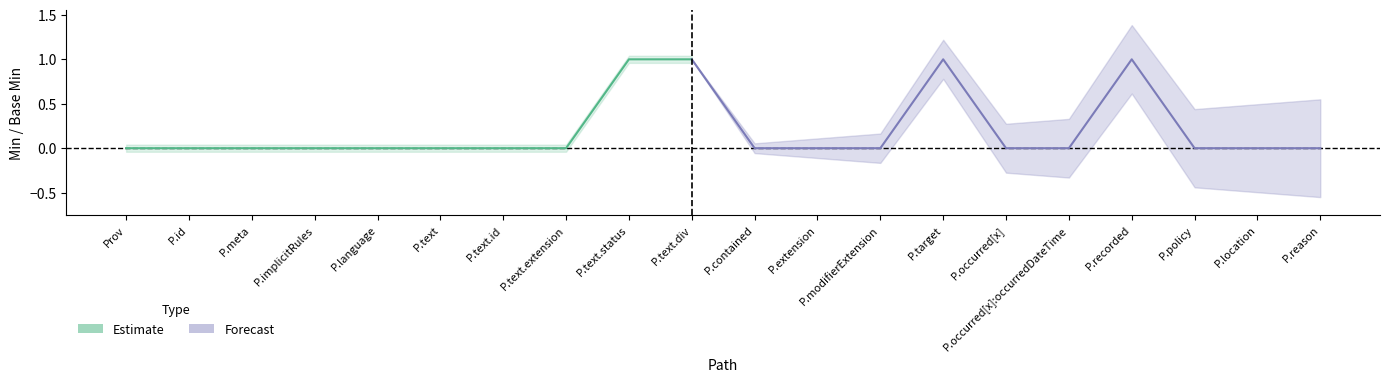

What position from the right is Provenance.target?

7